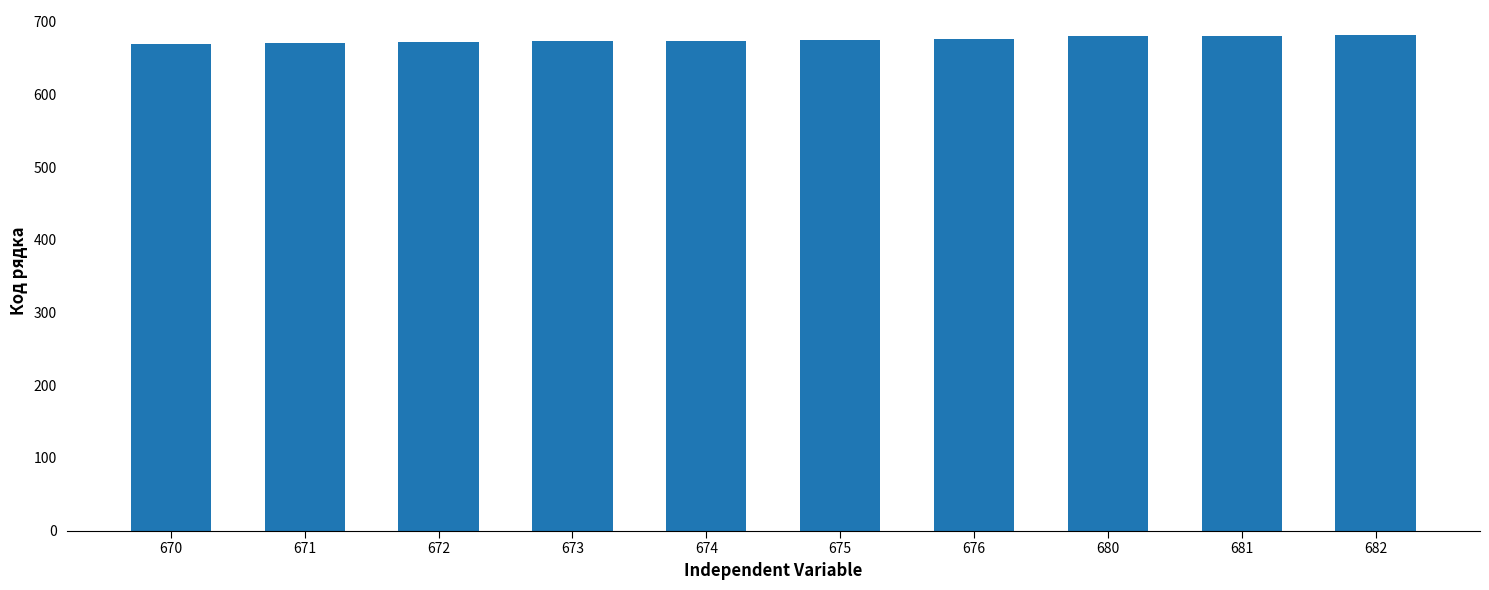

What is the sum of all values?

6754